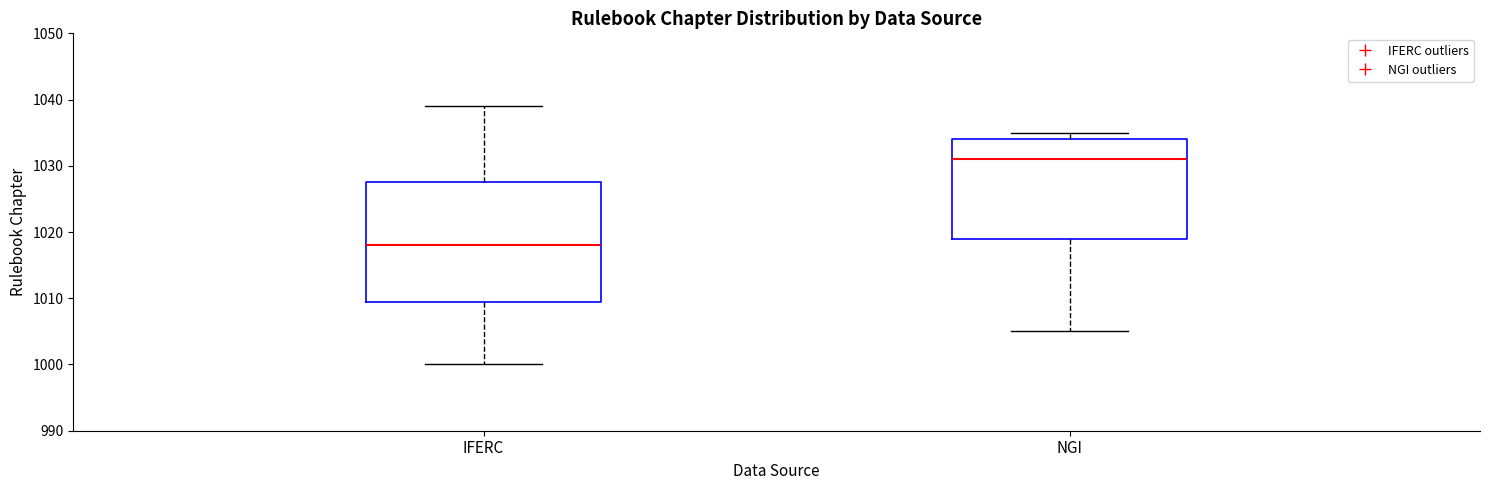

Reading left to right, transcribe this box plot: for each box, give where its median line is, the range the box spans, and where its two whiskers end, as read against the y-axis. The values are not printed on the chart, so give them approximately, as read against the axis.

IFERC: median 1018, box 1010 to 1028, whiskers 1000 to 1039
NGI: median 1031, box 1019 to 1034, whiskers 1005 to 1035